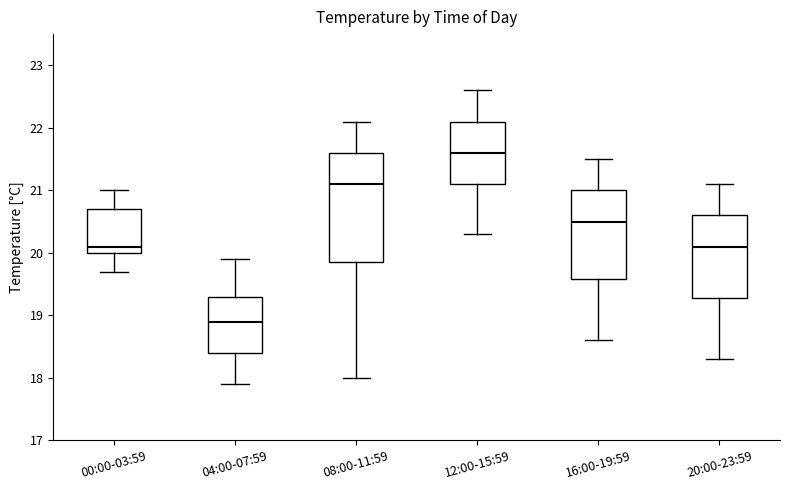

Where is the lower edge of the box for 16:00-19:59 on the y-axis? The values are not printed on the chart, so give them approximately, as read against the axis.

19.6